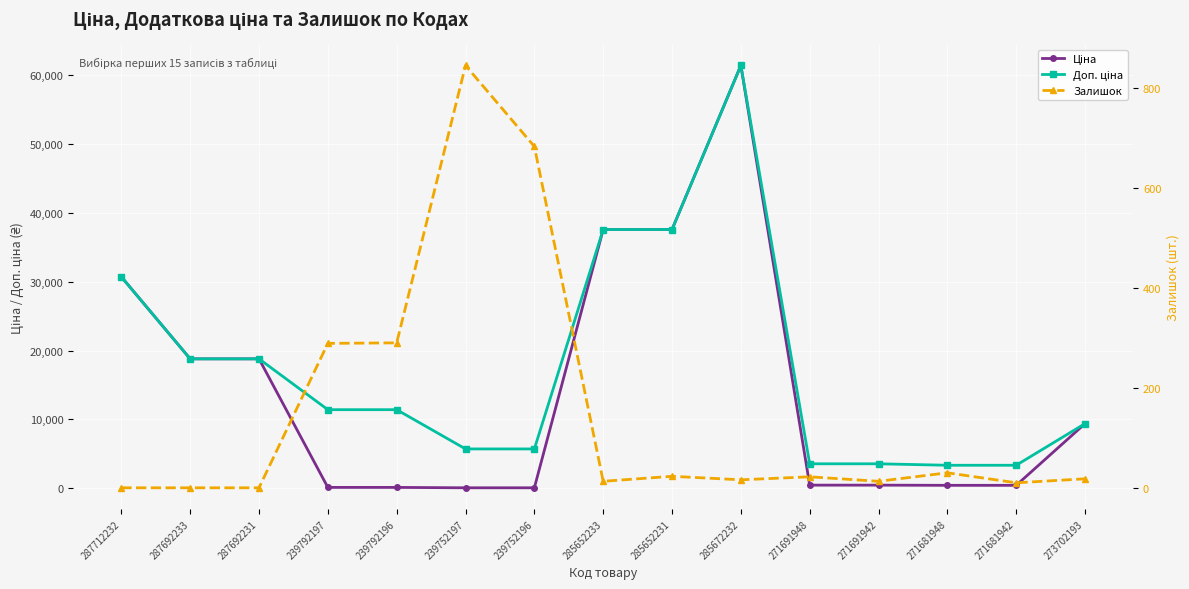

True or false: Залишок and Доп. ціна cross at least once.

False